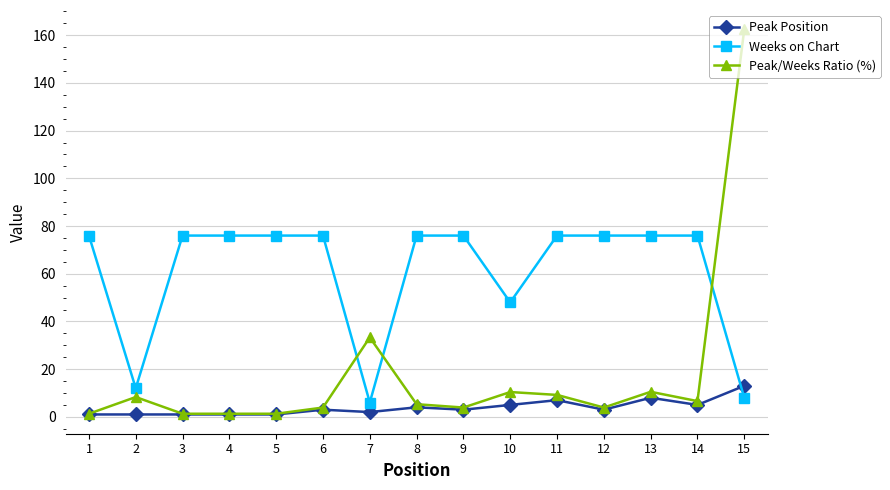

At which label does Peak/Weeks Ratio (%) first exceed 5?

2